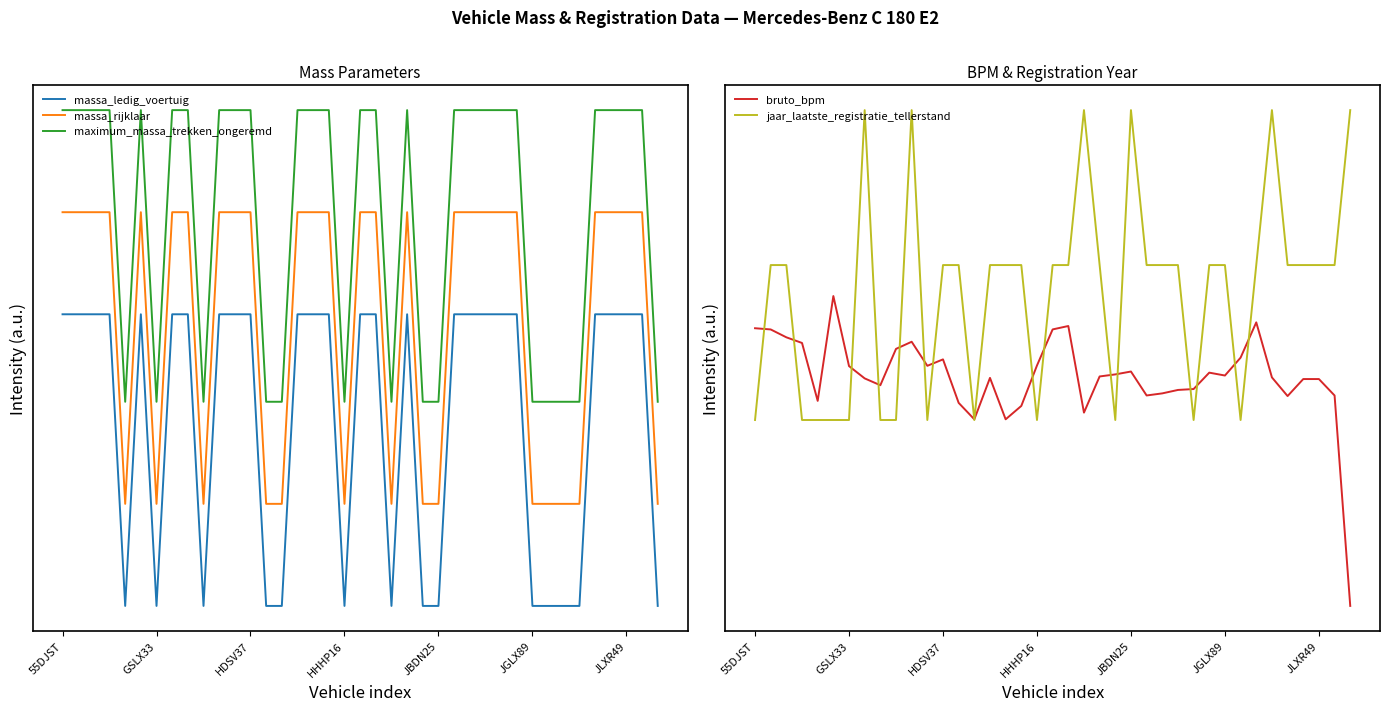

Between 17 and 21, which series saw the biggest shift?

massa_ledig_voertuig